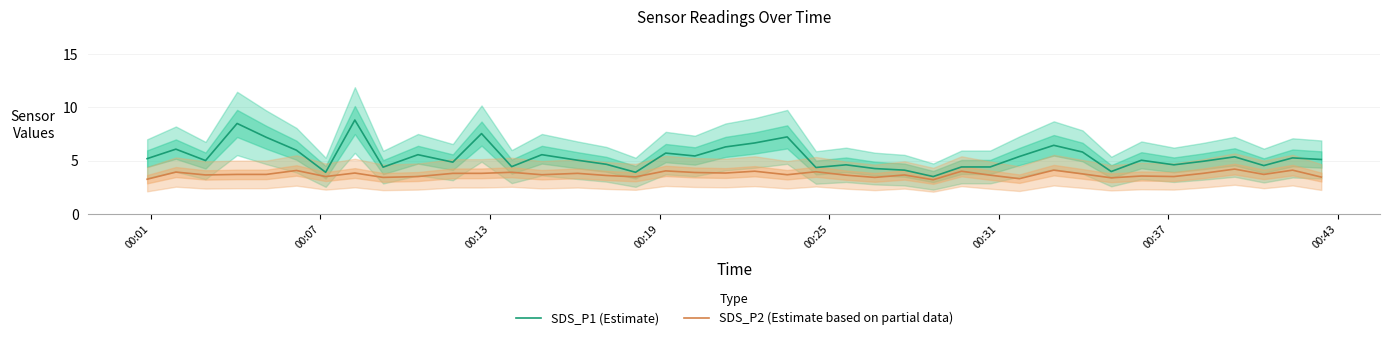

What are all the series names shown in the legend?

SDS_P1 (Estimate), SDS_P2 (Estimate based on partial data)